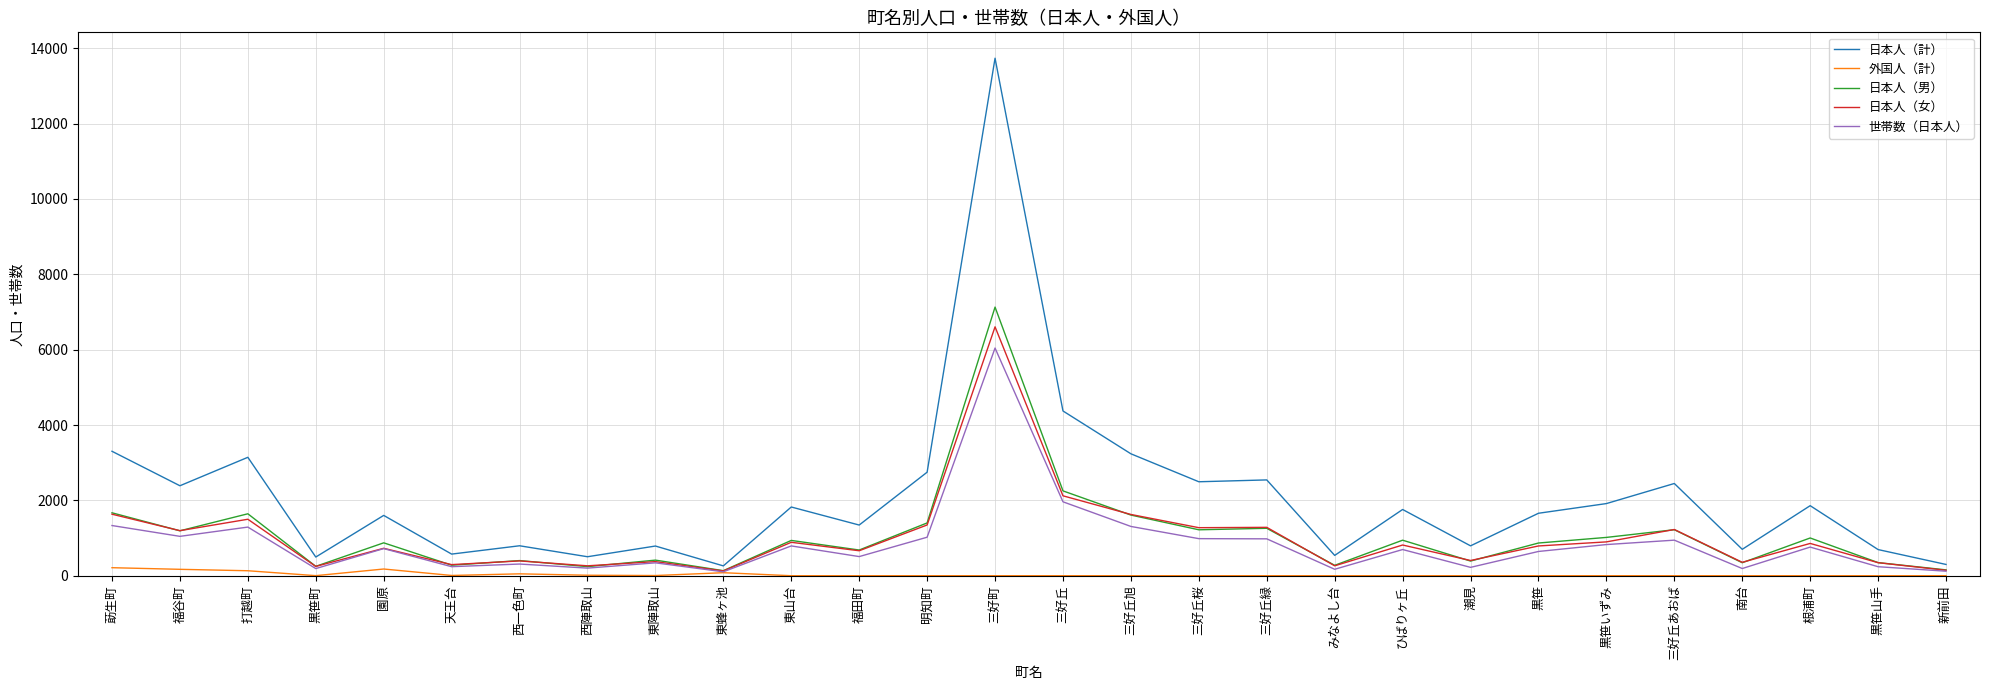

At which category does 日本人（男） reach its first local peak?

打越町